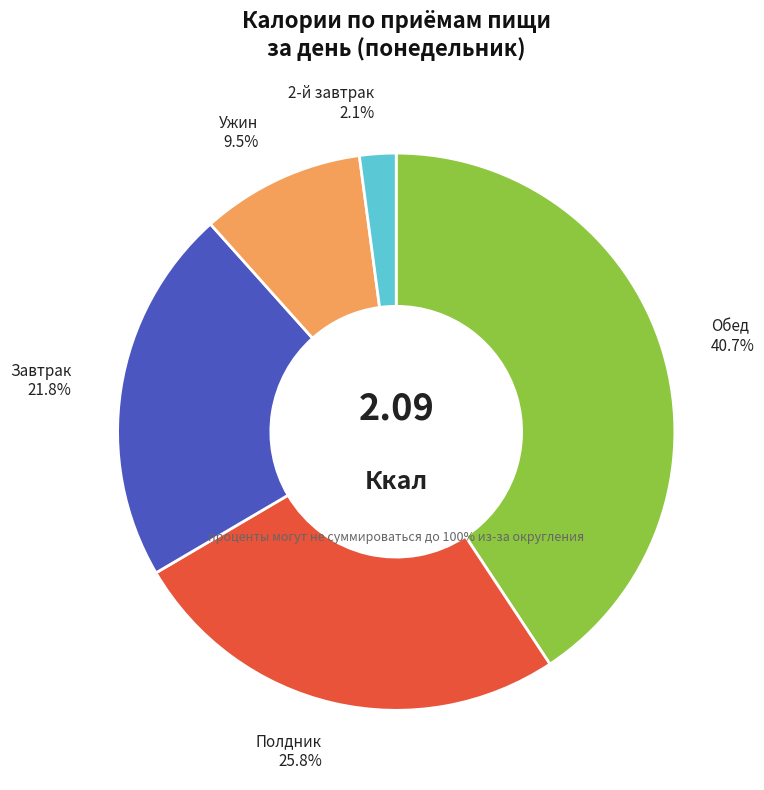

True or false: Полдник accounts for 39% of the total.

False